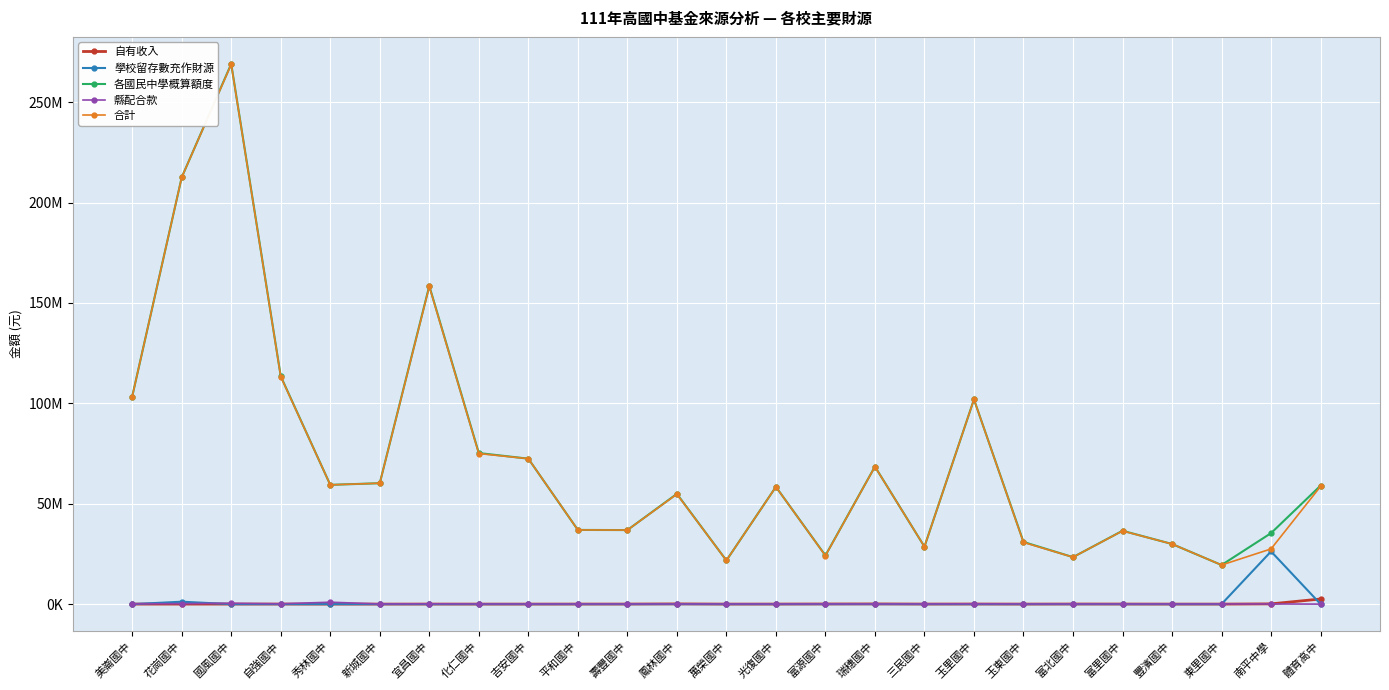

At which label does 各國民中學概算額度 reach its peak?

國風國中